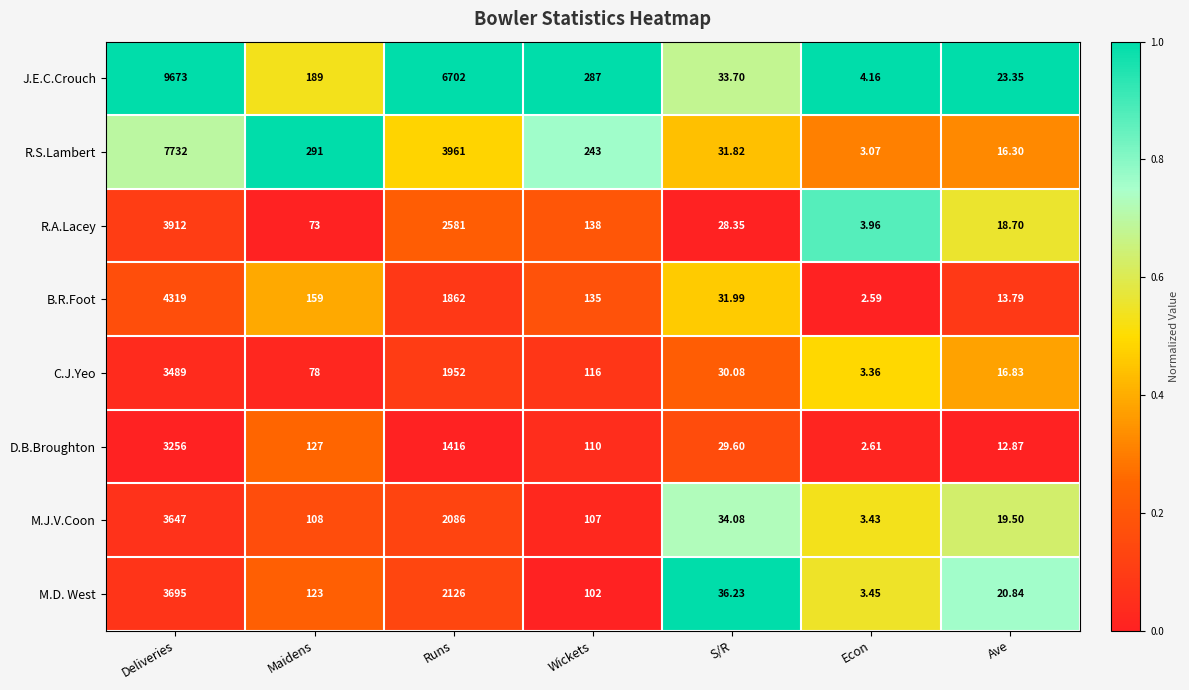

Which label corresponds to the smallest value in the chart?

Econ